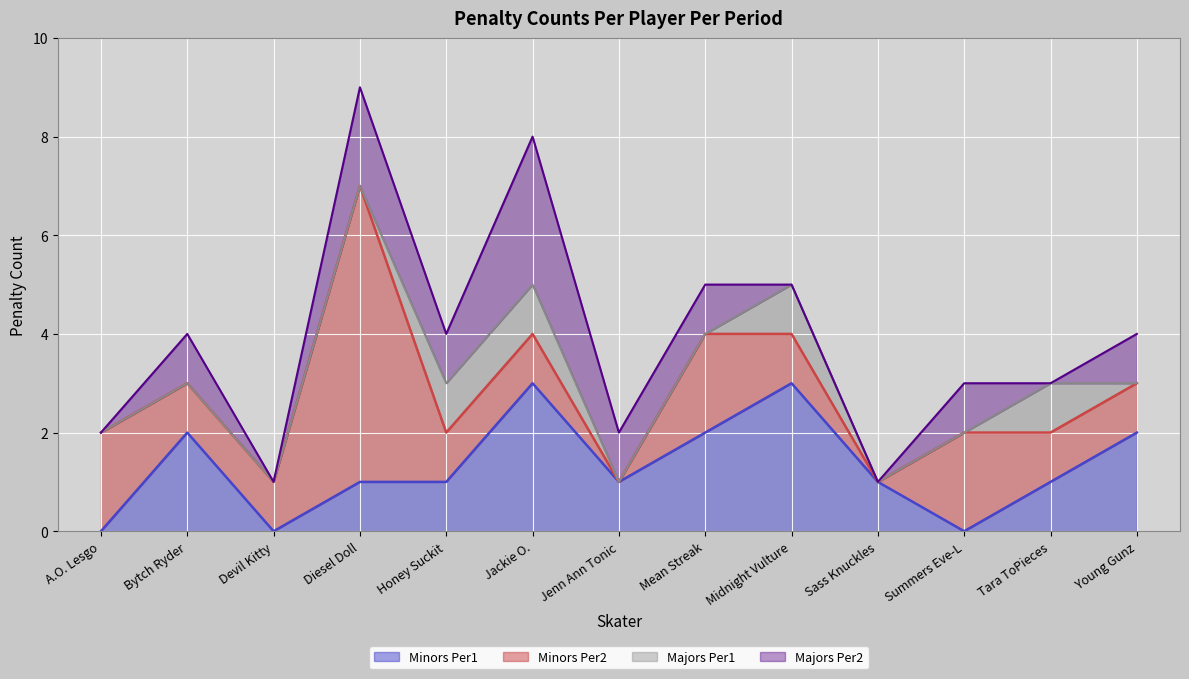

What is the spread (max minus min) of values at Jenn Ann Tonic?

1